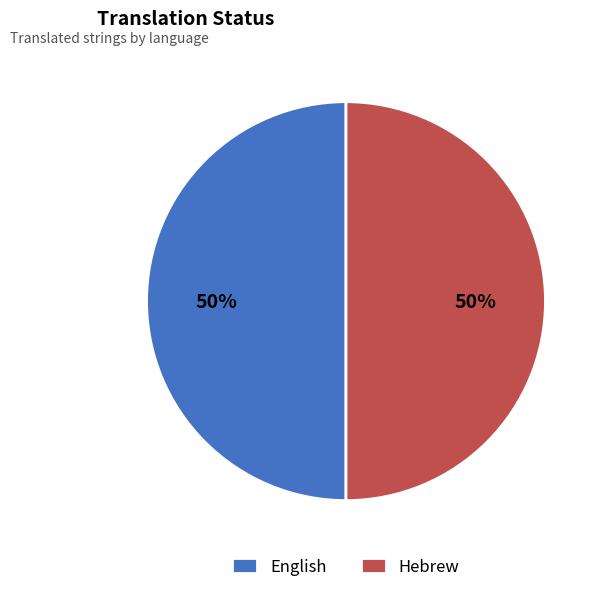

Is it true that Hebrew is 50% of the pie?

True